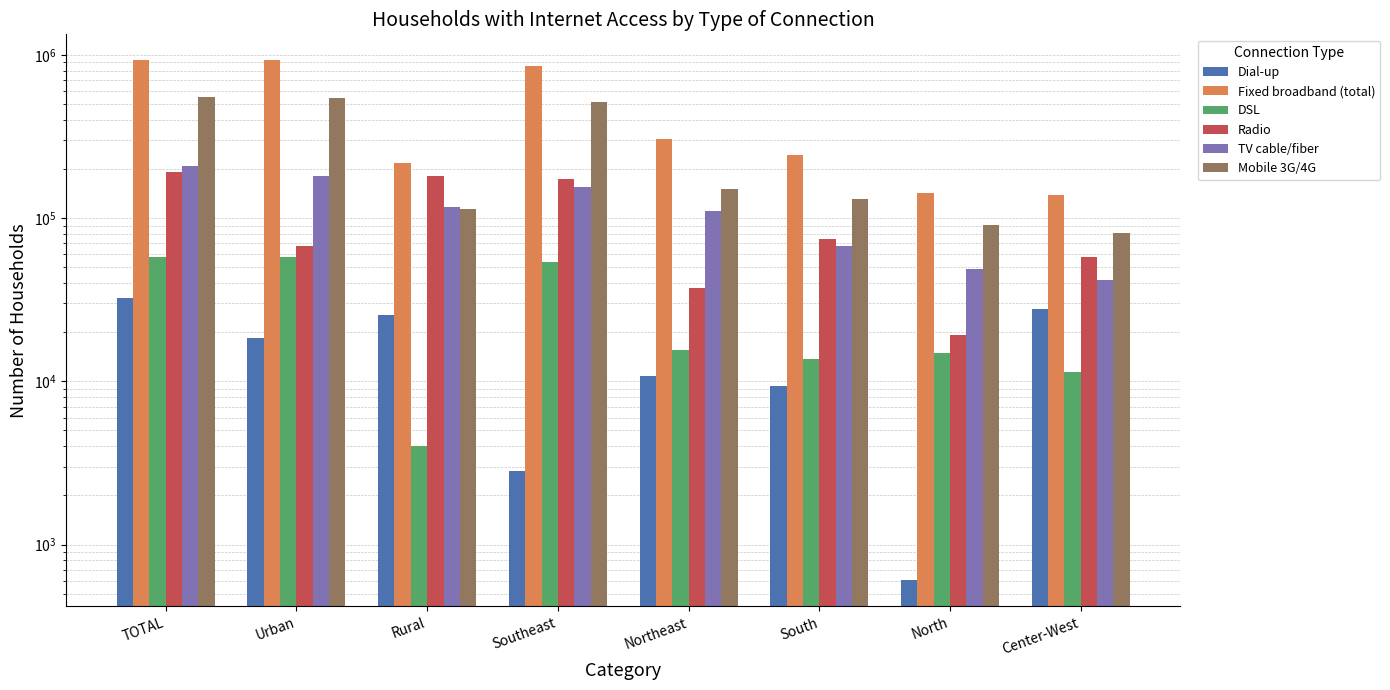

What is the sum of the Radio values at North and Northeast?

56507